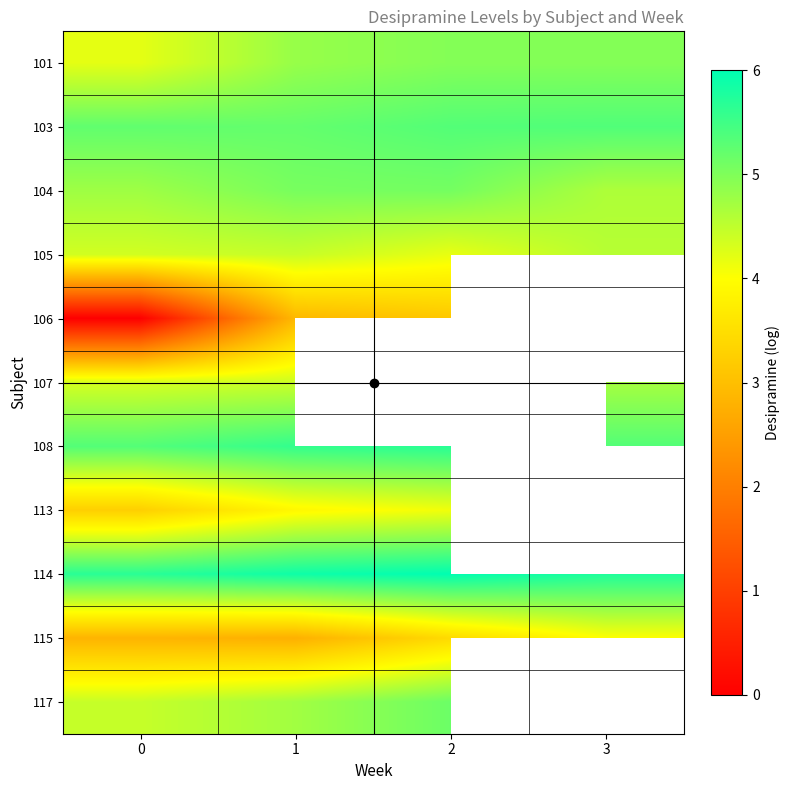

Is it true that 107 equals 2.2 at 1?

False